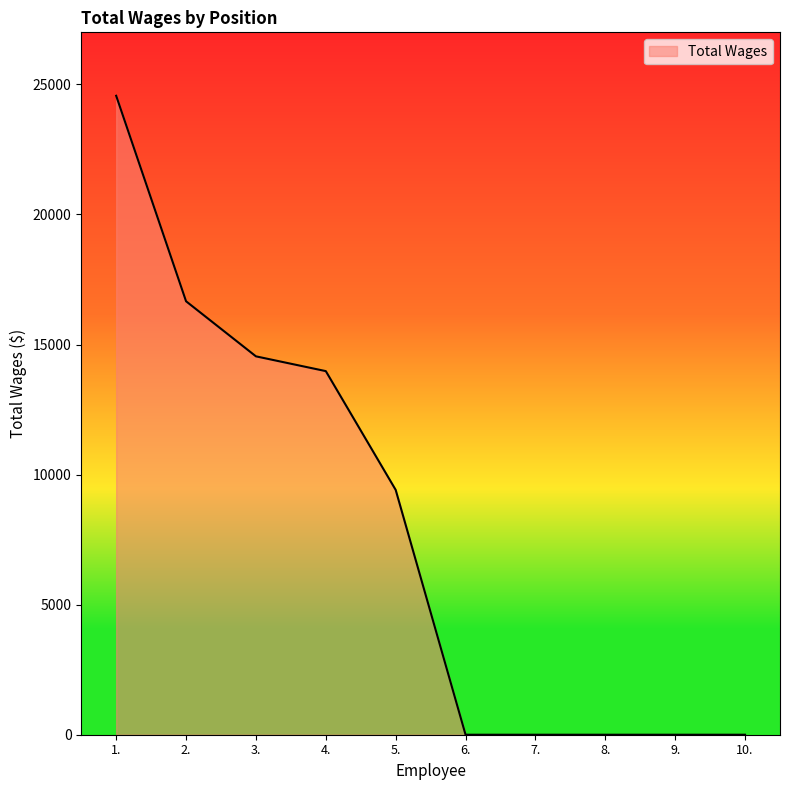

The value at 10. is 12761. True or false?

False